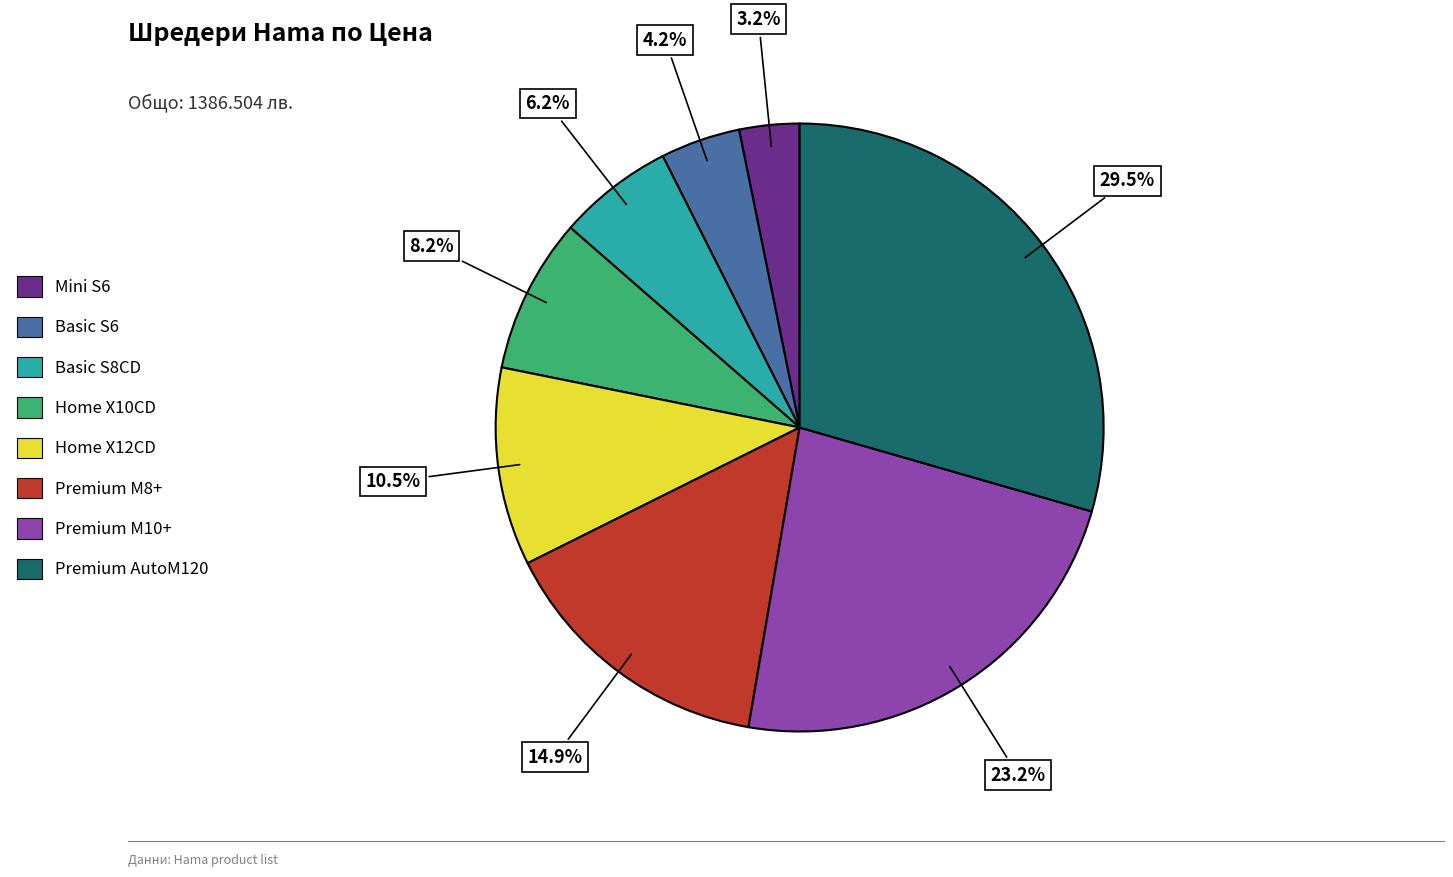

Is there any slice that represents more than half of the pie?

No